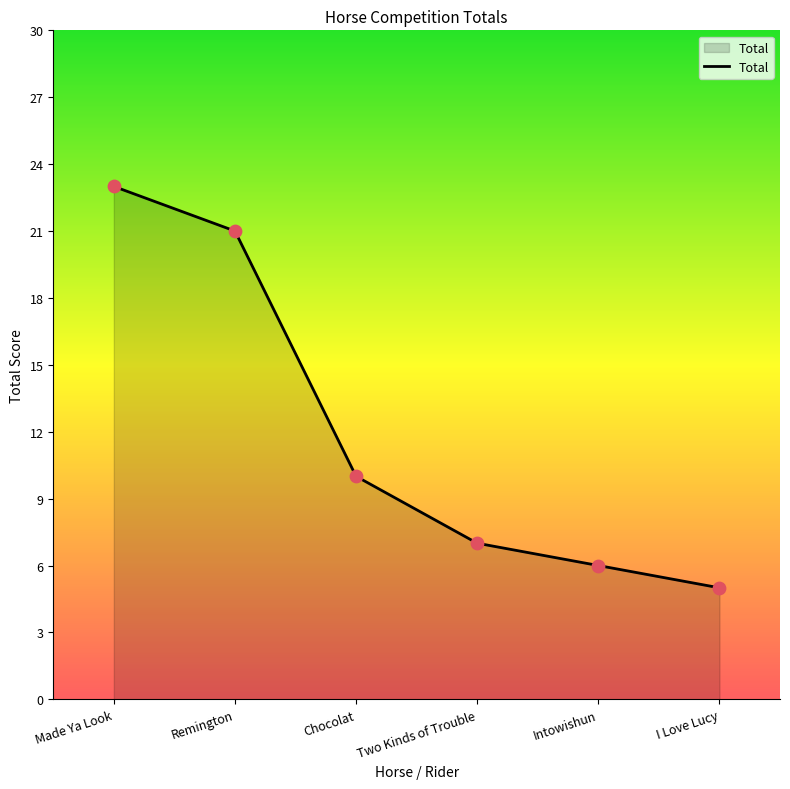

Between Remington and Two Kinds of Trouble, which is larger?

Remington